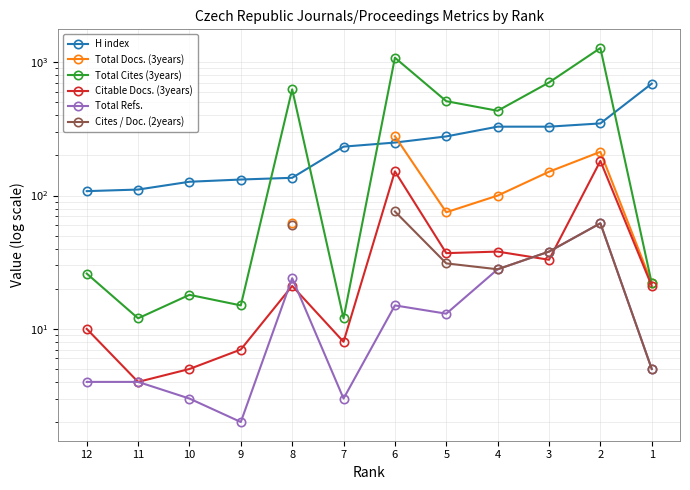

At which category is the sum across all series the highest?

2